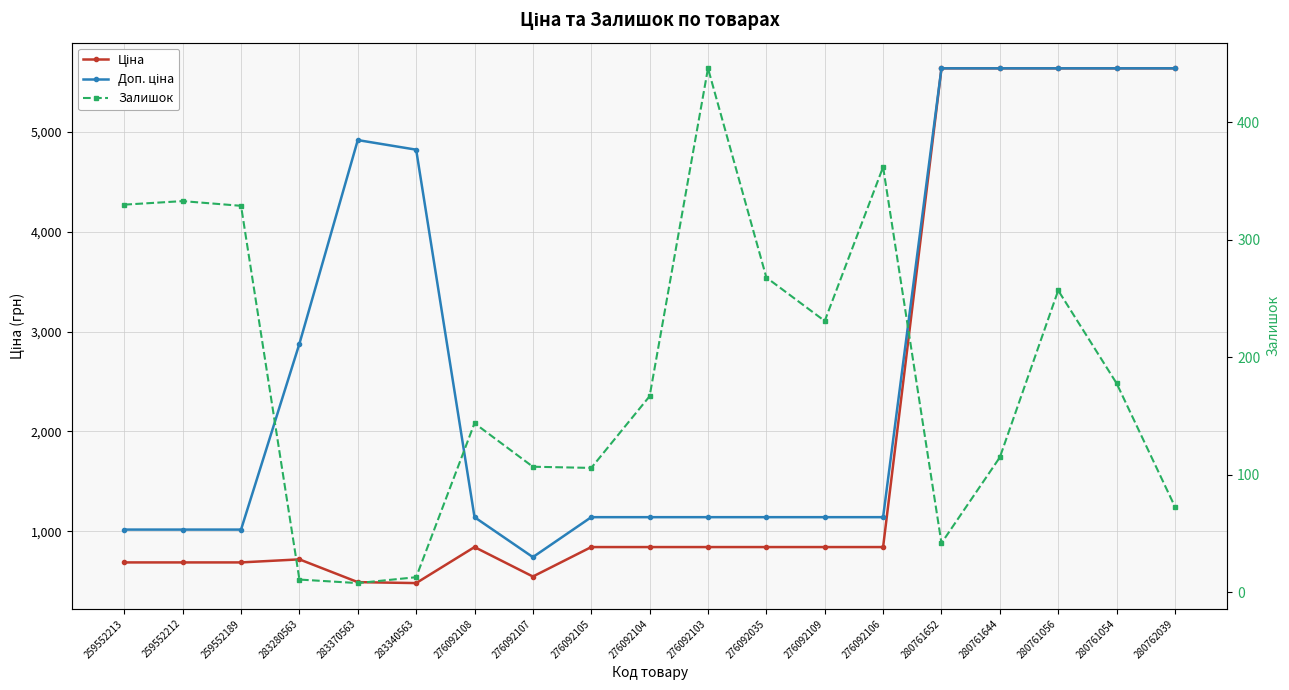

What is the difference between the maximum and minimum values in the Доп. ціна series?

4894.0